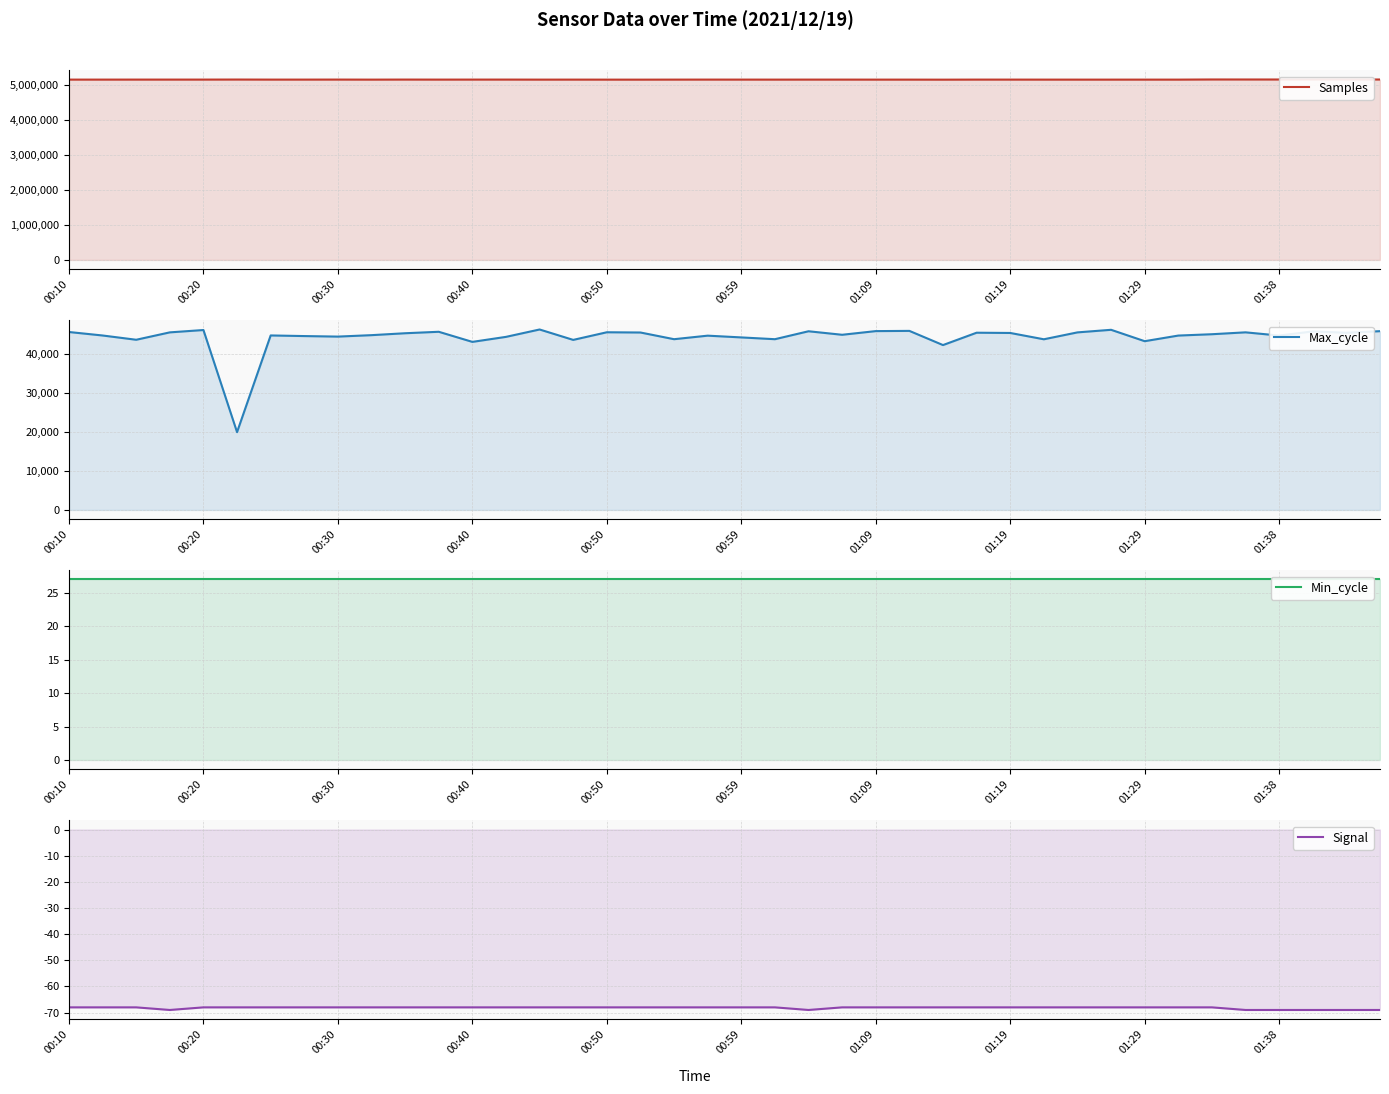

What is the difference between the second highest and second lowest values in the Max_cycle series?

3910